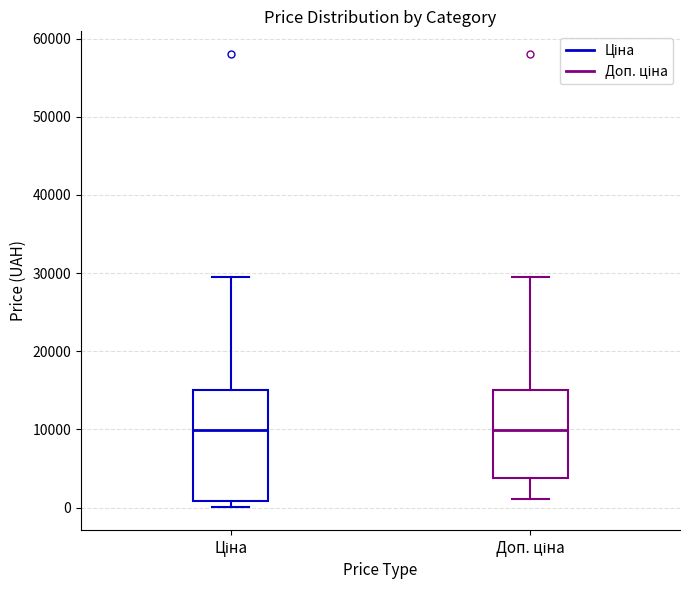

Where does the median line of the box for Ціна sit on the y-axis? The values are not printed on the chart, so give them approximately, as read against the axis.

10000